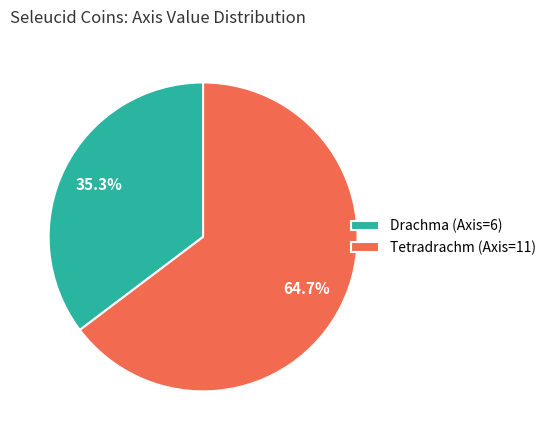

Which category has the biggest portion of the pie?

Tetradrachm (Axis=11)